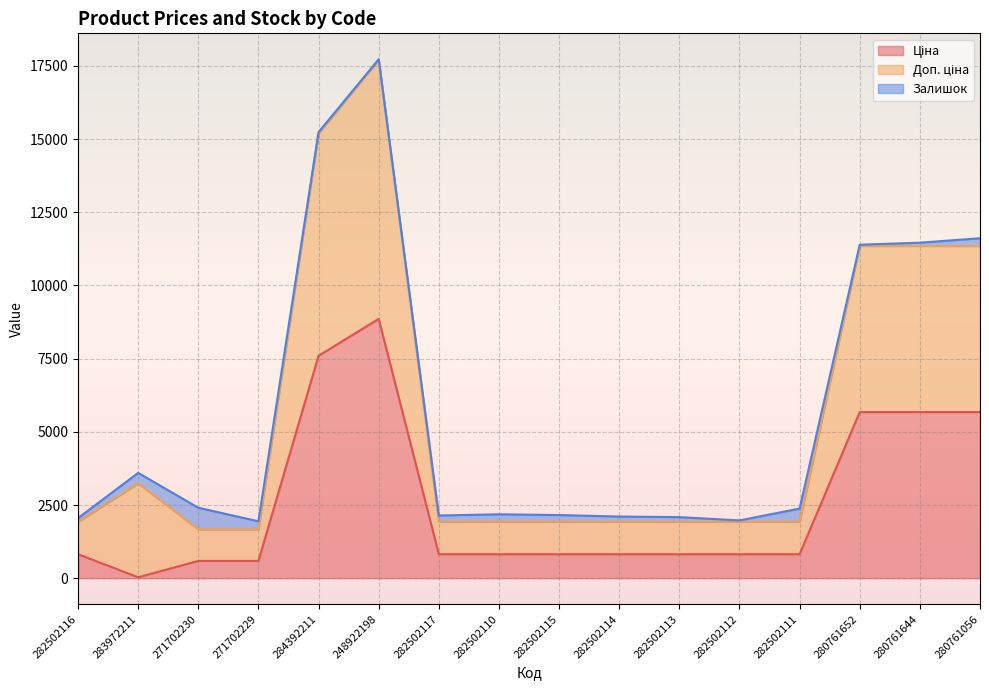

At which category is the sum across all series the highest?

248922198